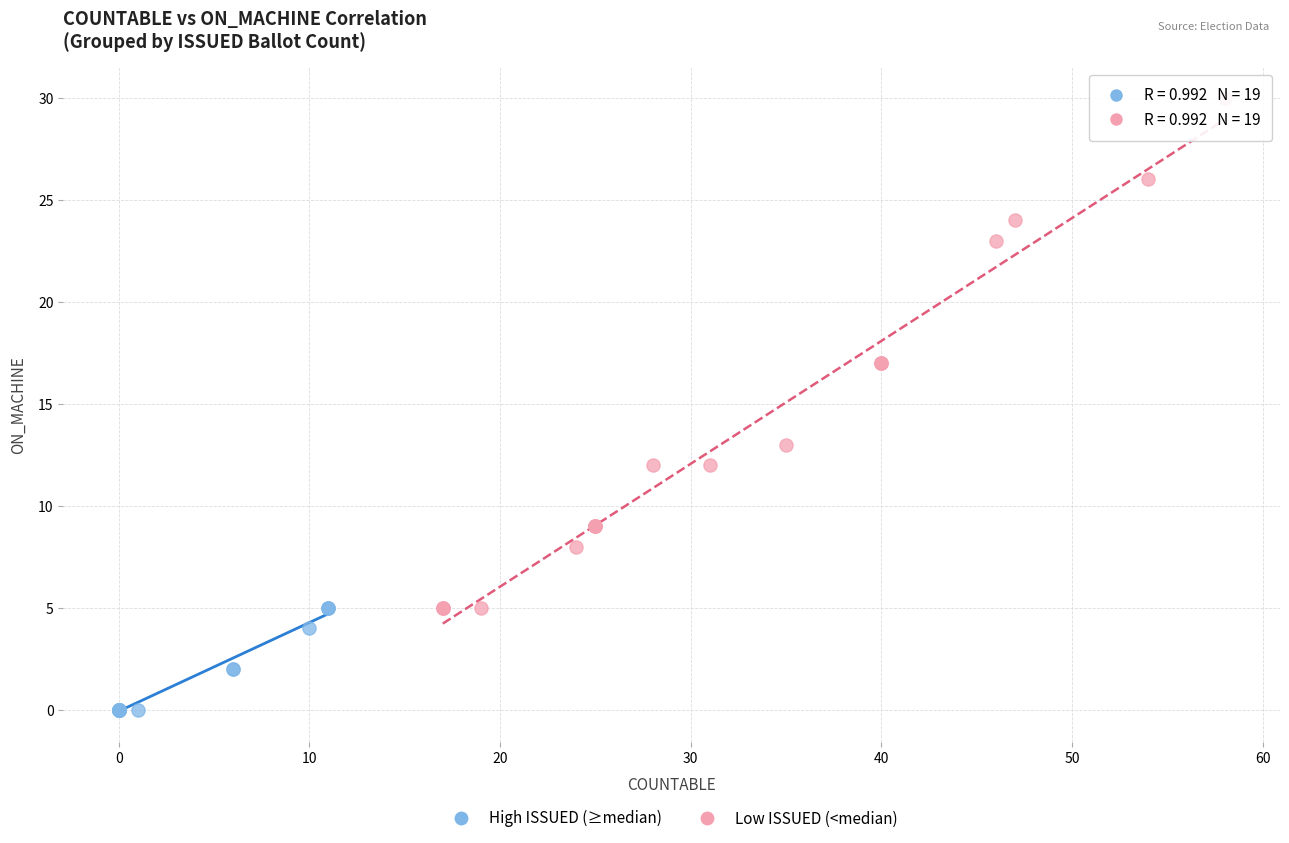

Which series contains the highest Y value?

Low ISSUED (<median)